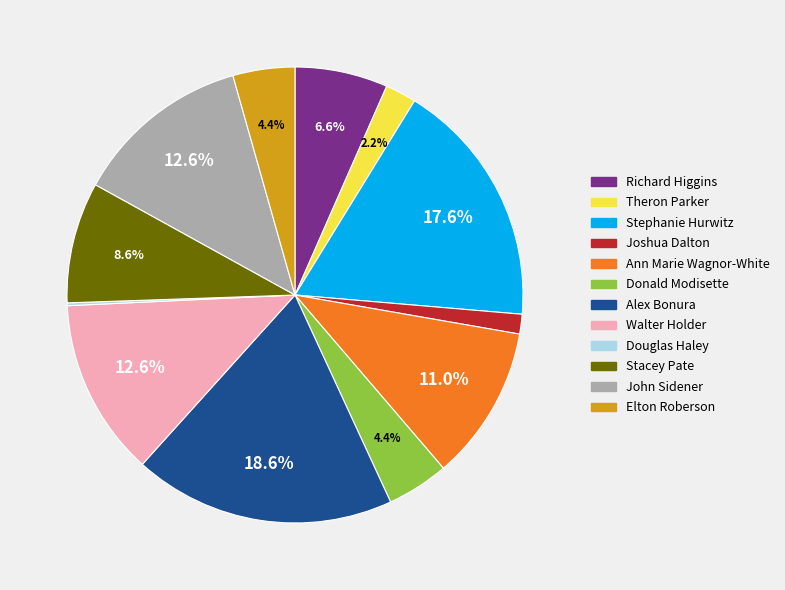

Which has a higher value, Ann Marie Wagnor-White or Theron Parker?

Ann Marie Wagnor-White